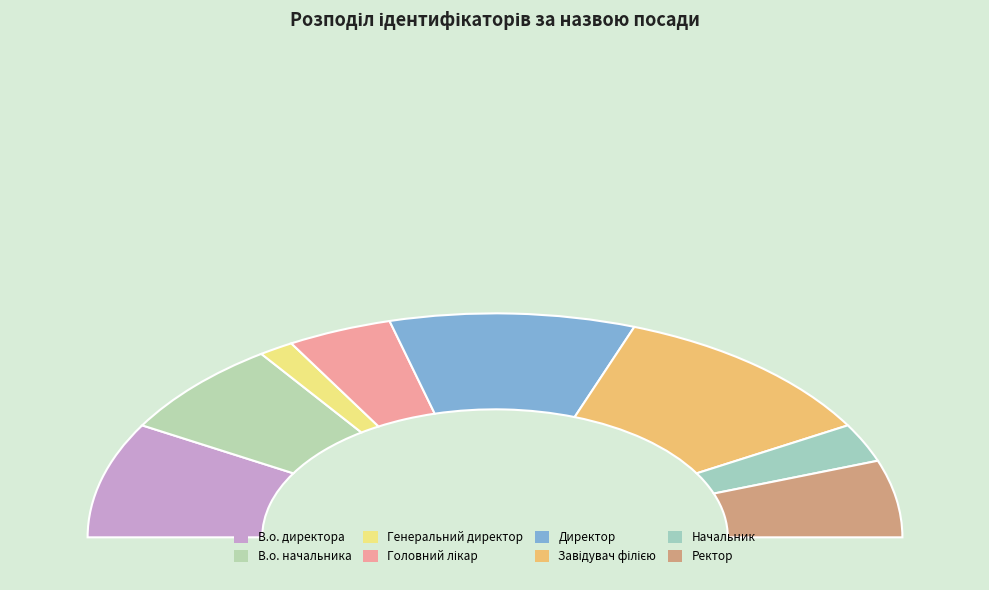

What percentage is the Завідувач філією slice, to the nearest percent?

22%